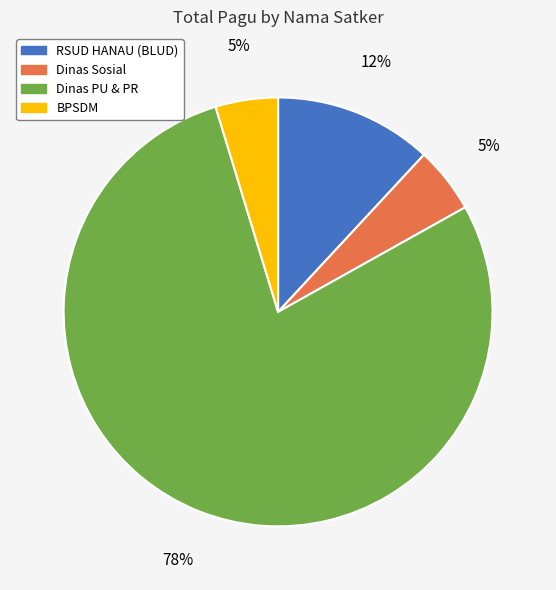

Is there a majority slice in this chart?

Yes